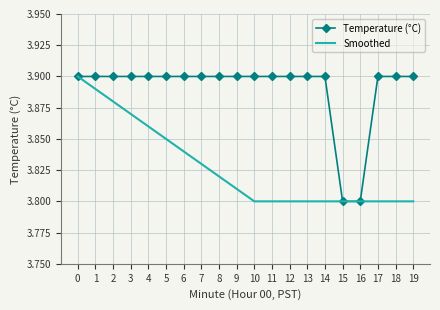

What is the total value across all series at 4?

7.8